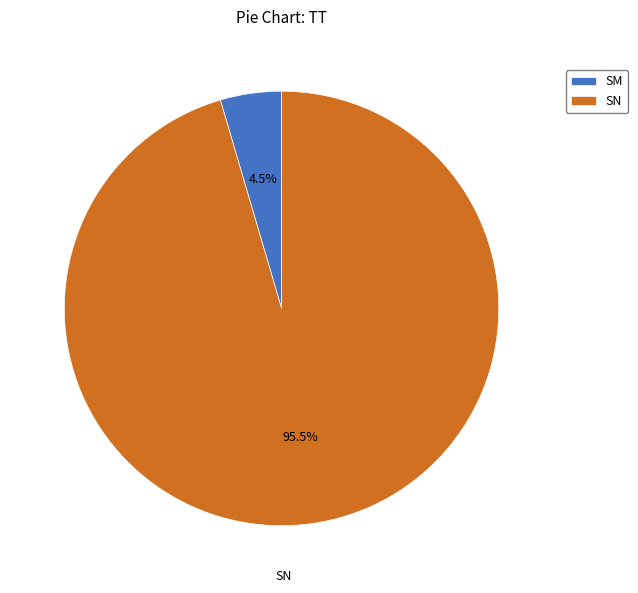

What is the largest slice in the pie chart?

SN